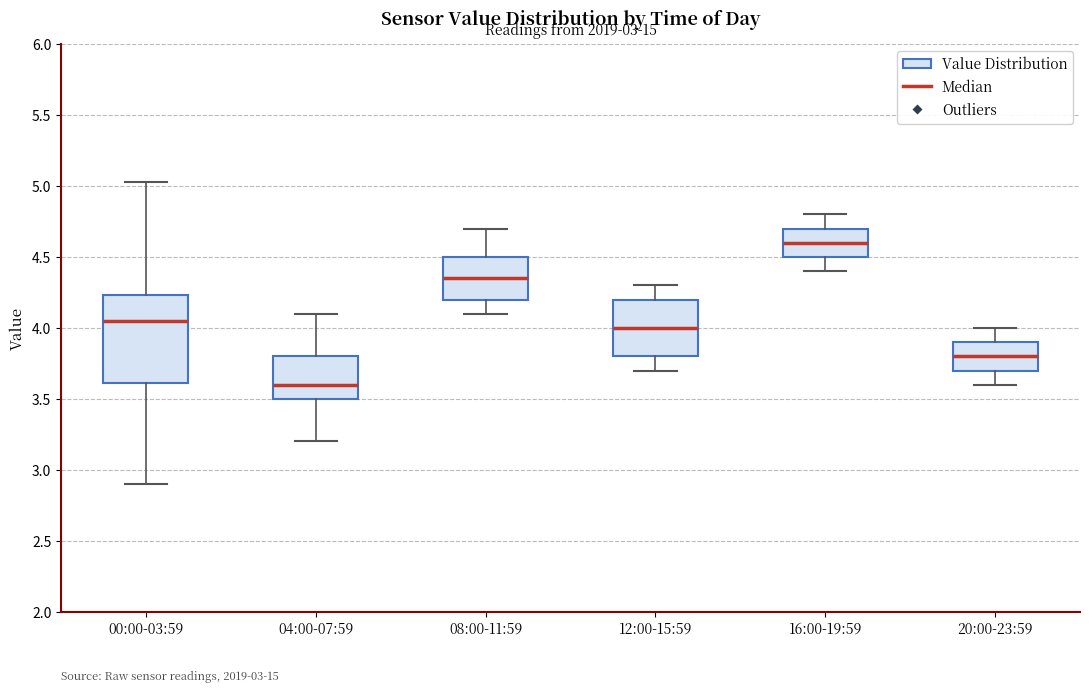

Reading left to right, transcribe this box plot: for each box, give where its median line is, the range the box spans, and where its two whiskers end, as read against the y-axis. The values are not printed on the chart, so give them approximately, as read against the axis.

00:00-03:59: median 4.05, box 3.60 to 4.25, whiskers 2.90 to 5.05
04:00-07:59: median 3.60, box 3.50 to 3.80, whiskers 3.20 to 4.10
08:00-11:59: median 4.35, box 4.20 to 4.50, whiskers 4.10 to 4.70
12:00-15:59: median 4.00, box 3.80 to 4.20, whiskers 3.70 to 4.30
16:00-19:59: median 4.60, box 4.50 to 4.70, whiskers 4.40 to 4.80
20:00-23:59: median 3.80, box 3.70 to 3.90, whiskers 3.60 to 4.00